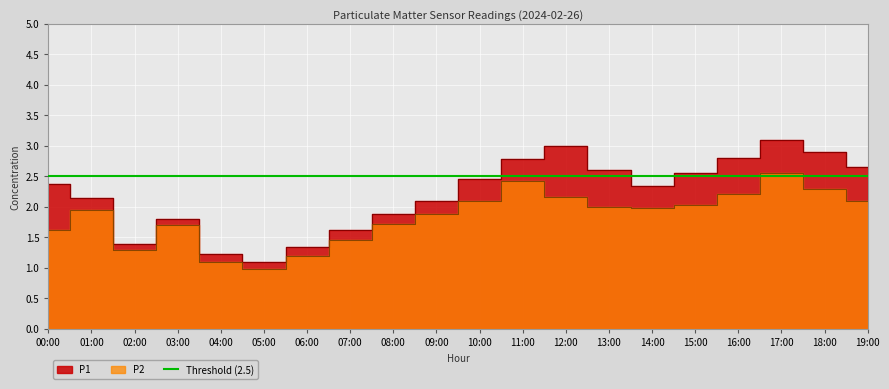

Where is P2 nearest to the value 1?

05:00